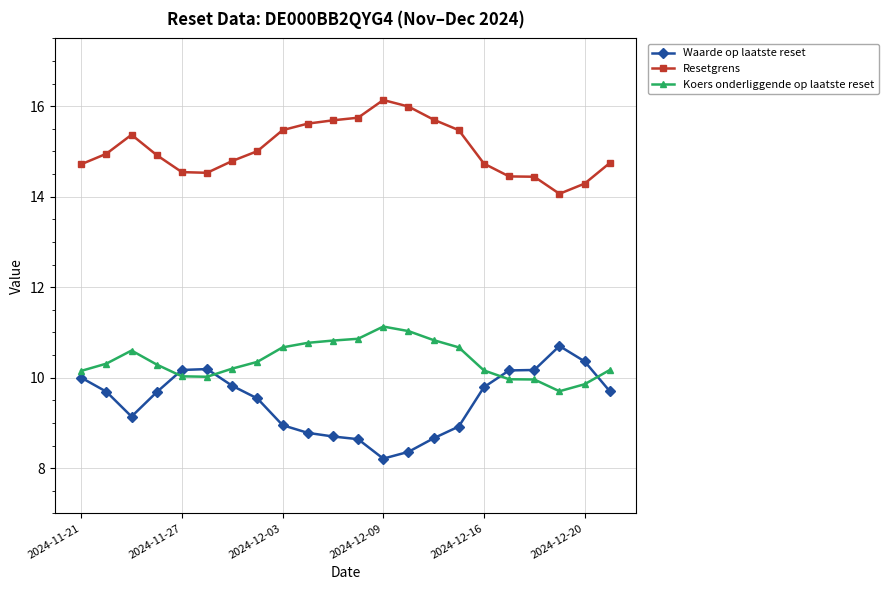

True or false: Resetgrens has more than 0 points higher than both neighbors.

True